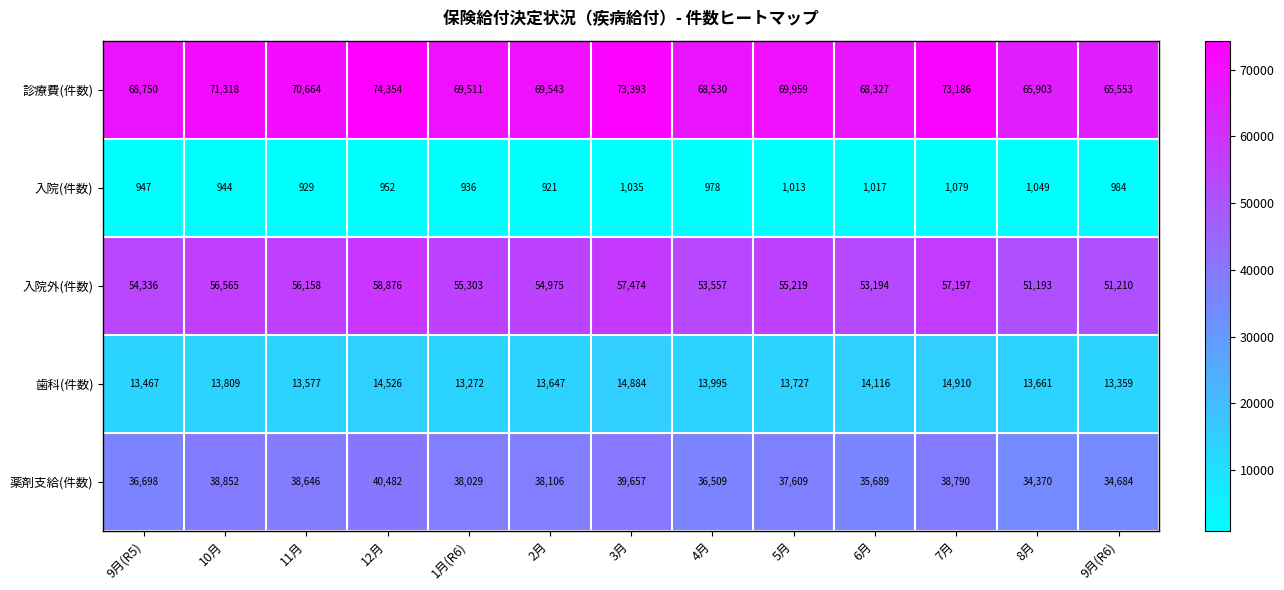

At which category is the sum across all series the highest?

12月